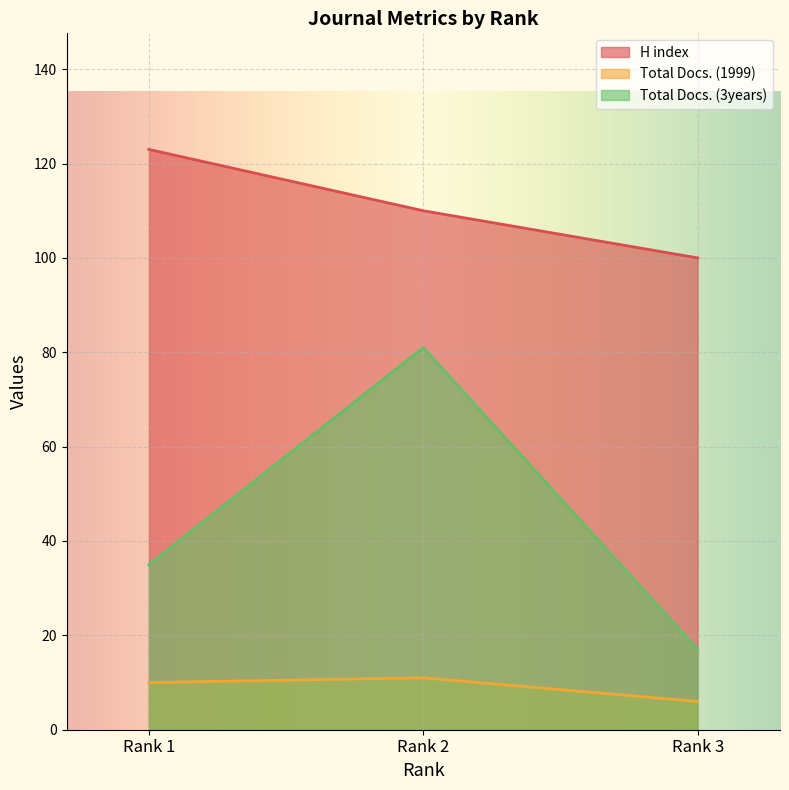

Read the H index value at Rank 1.

123